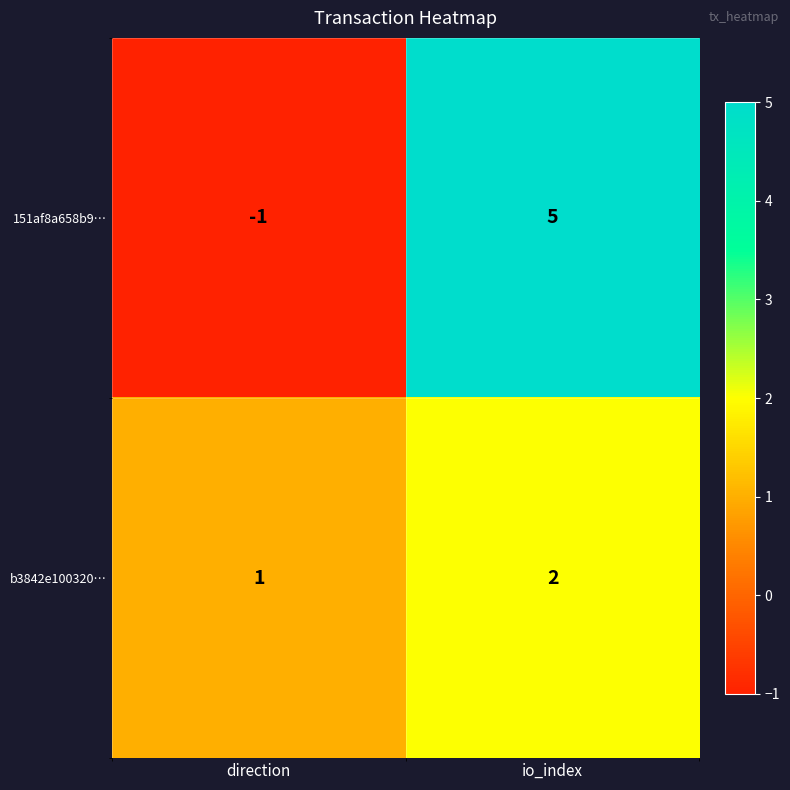

What is the sum of all b3842e100320… values?

3